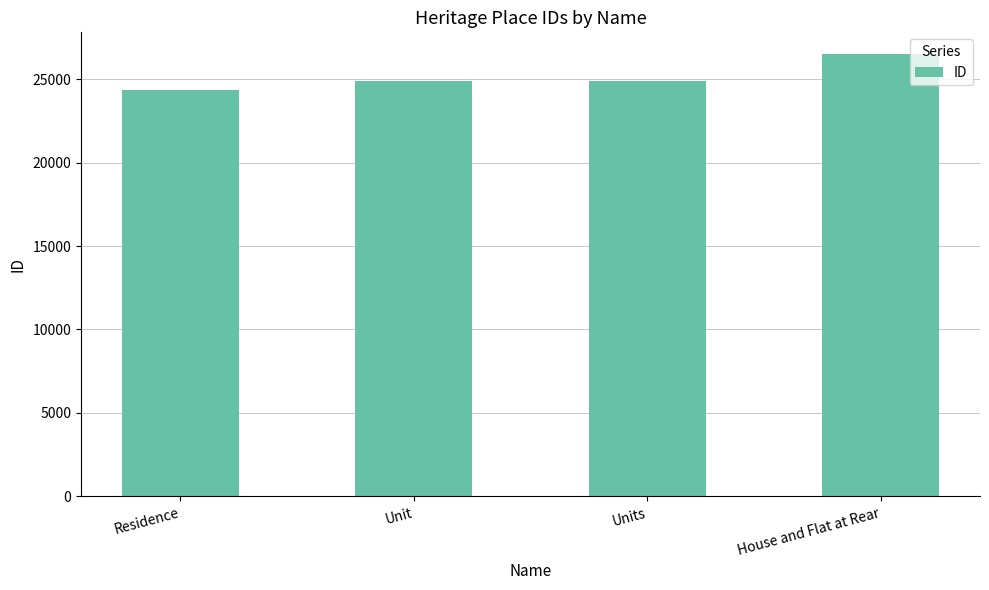

What is the sum of the values at Units and House and Flat at Rear?

51384